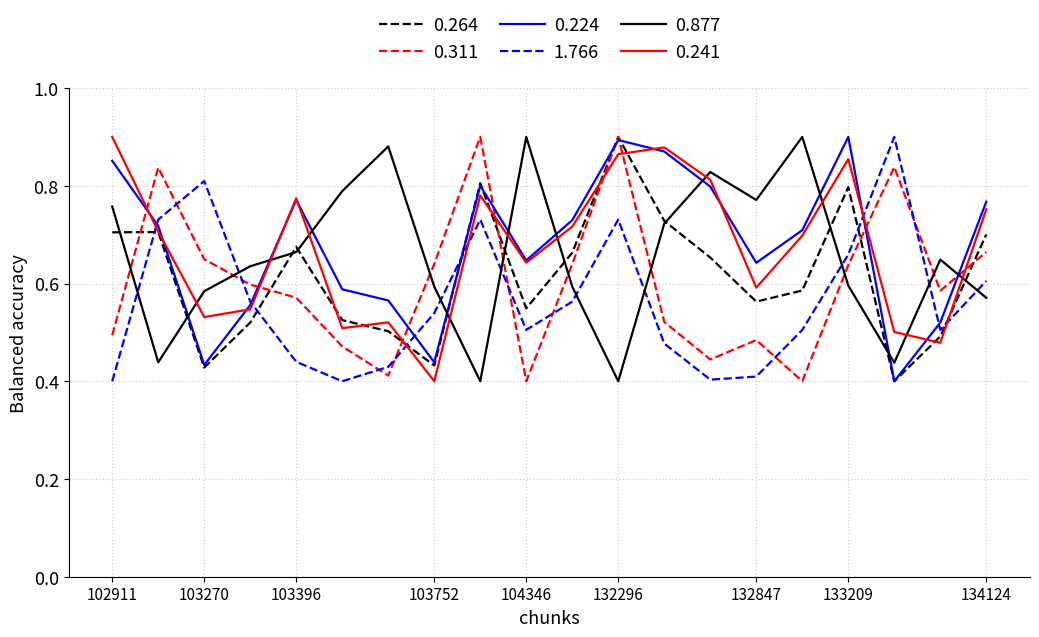

How many intersections are there between 1.766 and 0.264?

6